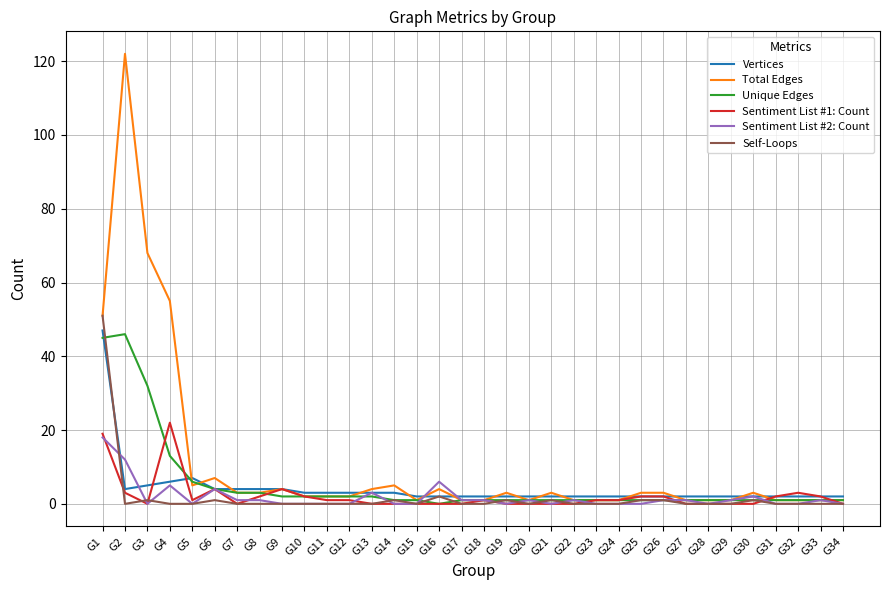

Which series has the widest spread of values?

Total Edges